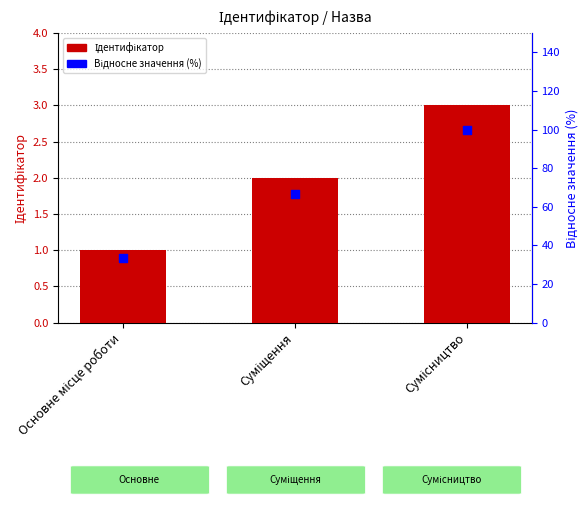

Which series reaches the minimum Y coordinate?

Ідентифікатор